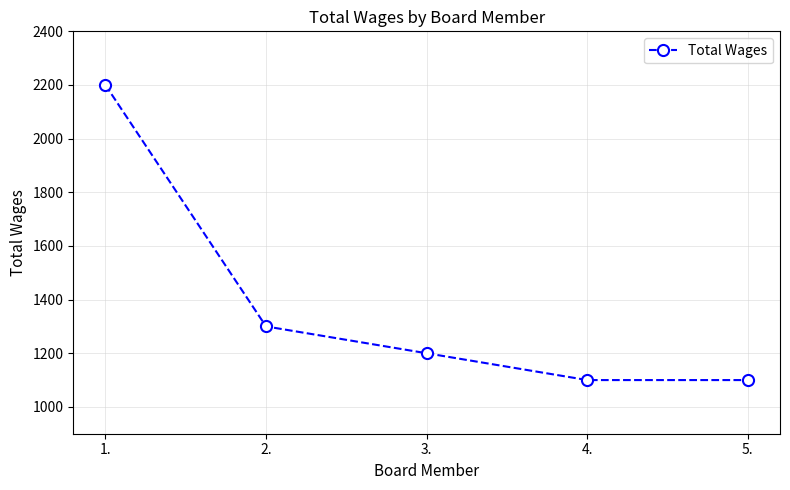

Read the value at 5..

1100